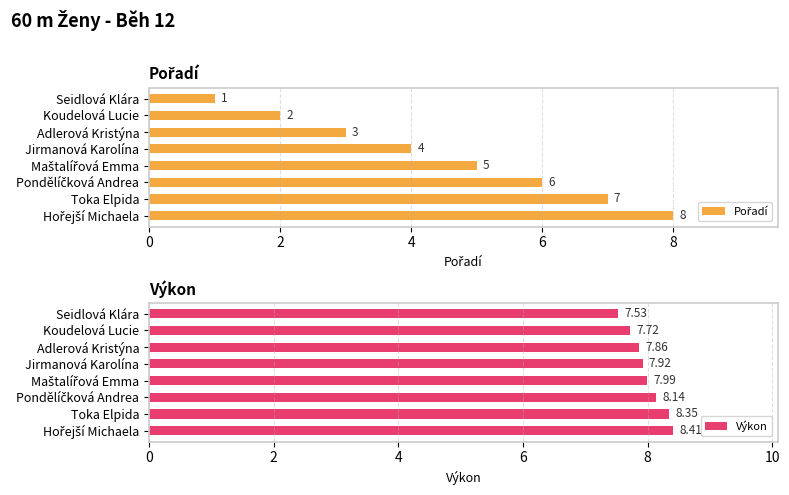

How many distinct data groups are displayed?

2